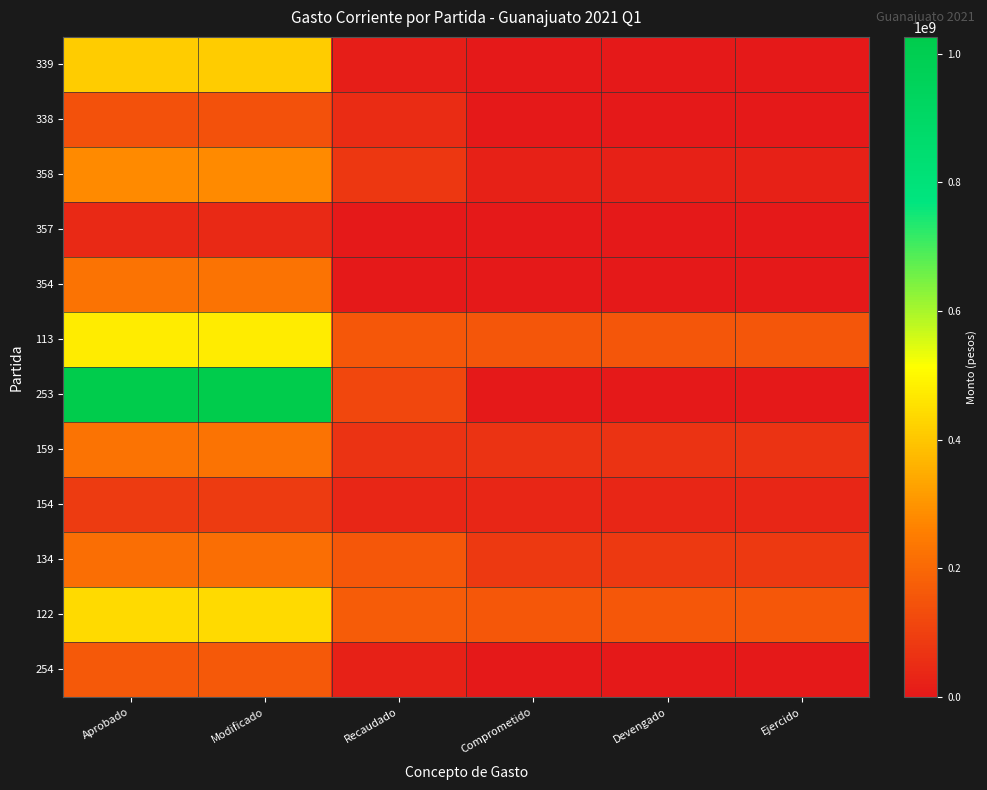

Which has a higher value, Devengado or Aprobado?

Aprobado